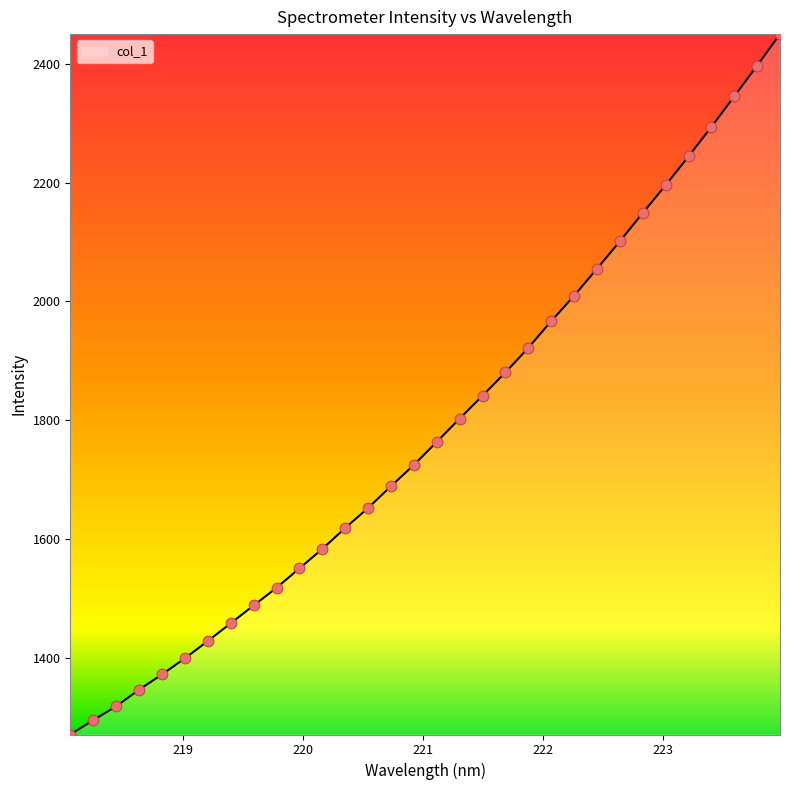

What is the maximum value shown in the chart?

2449.9